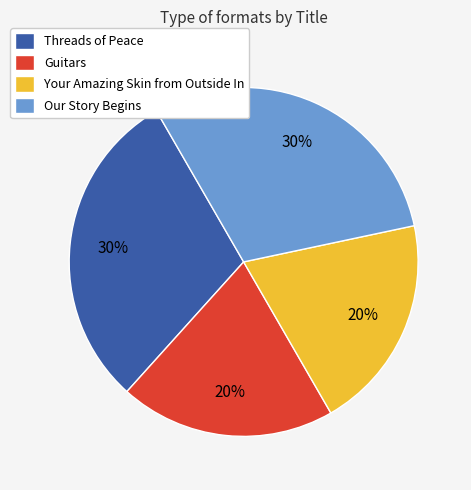

Does Our Story Begins represent more than half of the total?

No